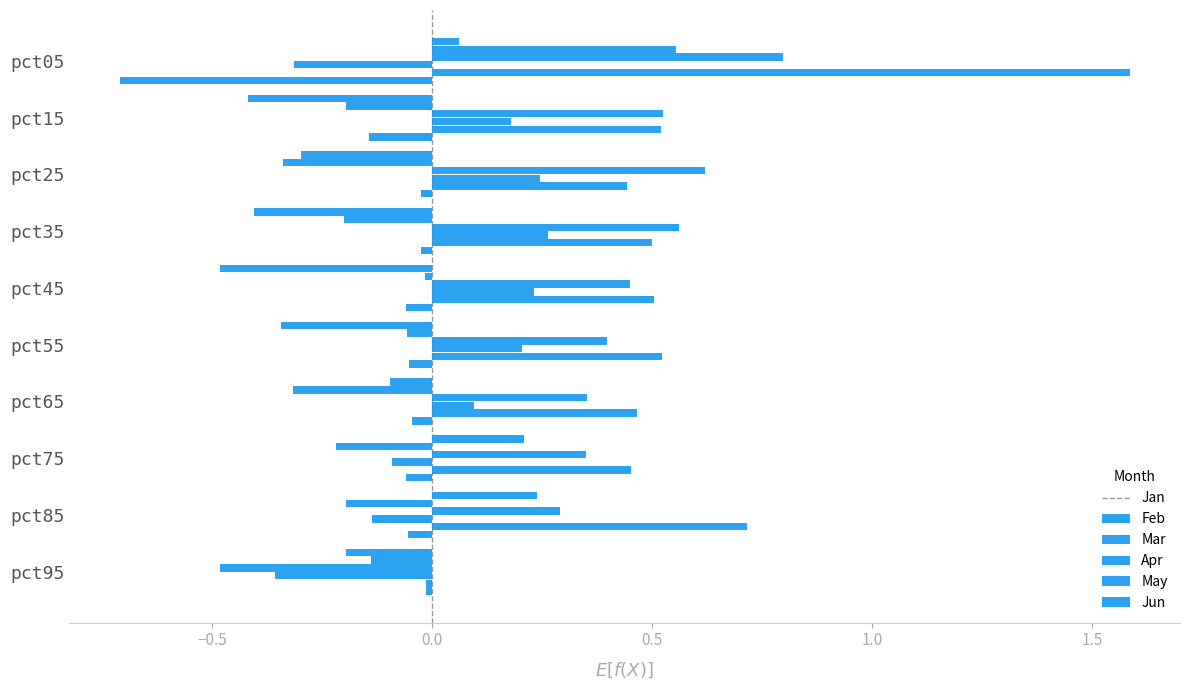

How many values in the May series exceed 0?

9